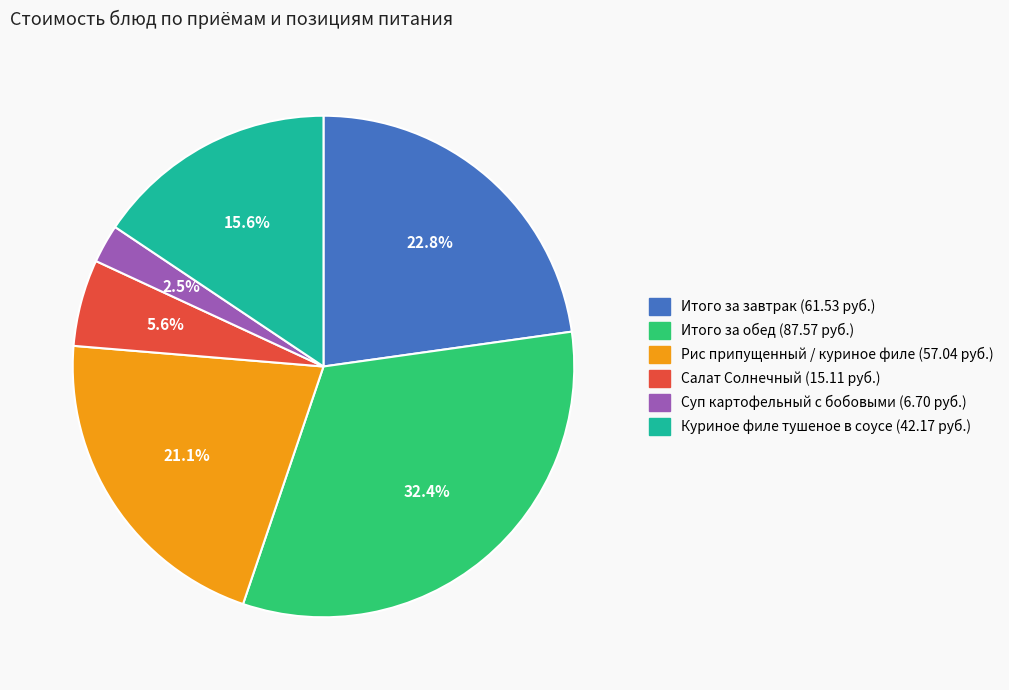

How many slices are in this pie chart?

6